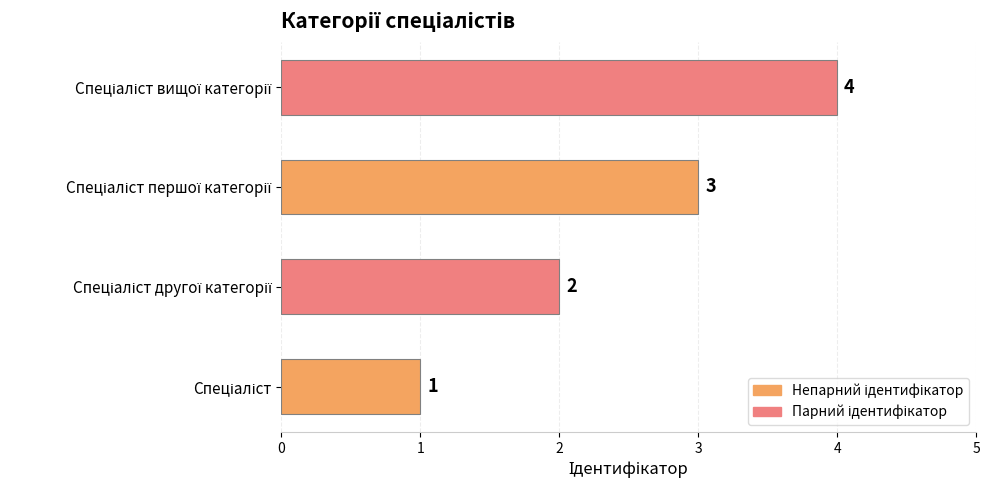

Count the values in the range 2 to 4.

3